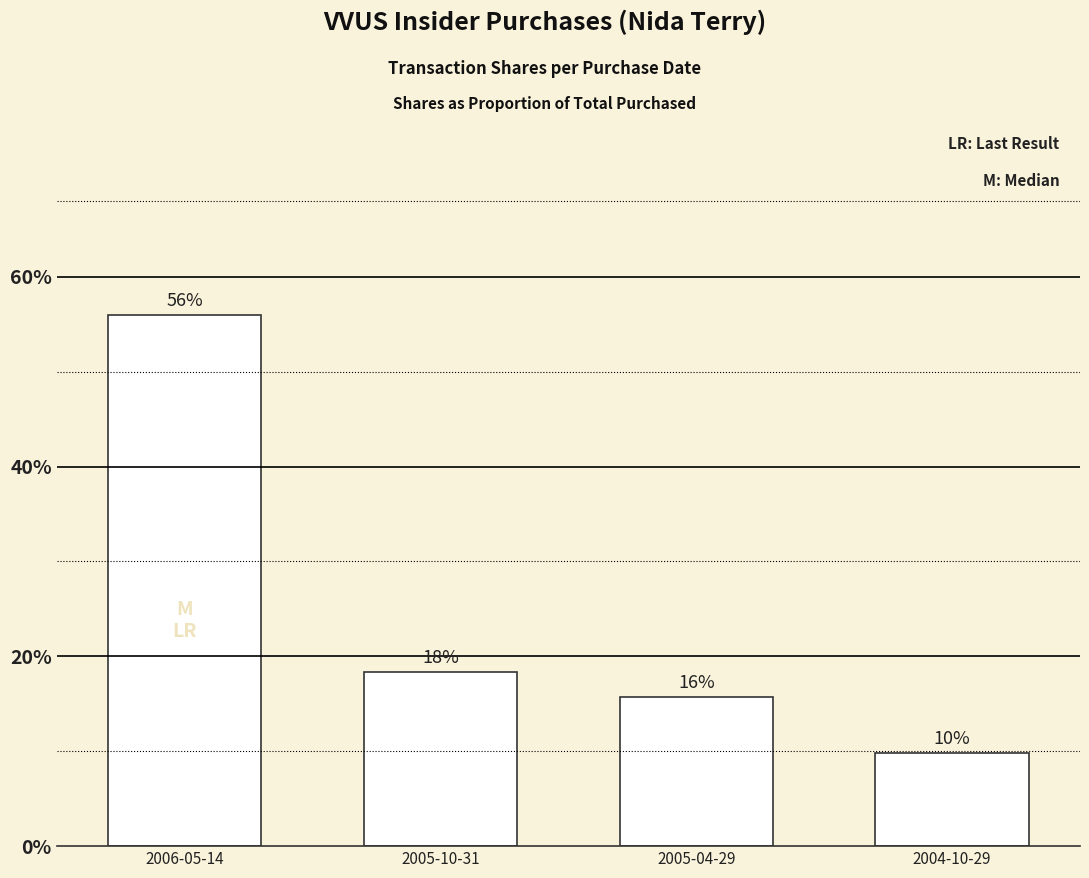

What is the label of the 3rd bar from the right?

2005-10-31